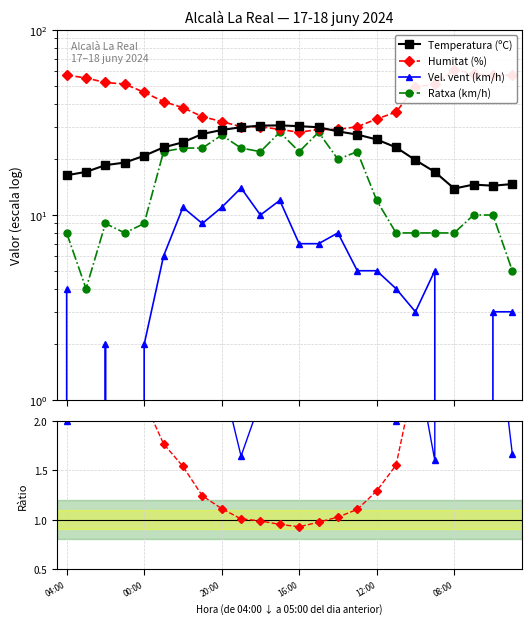

What is the spread (max minus min) of values at 22?

54.0